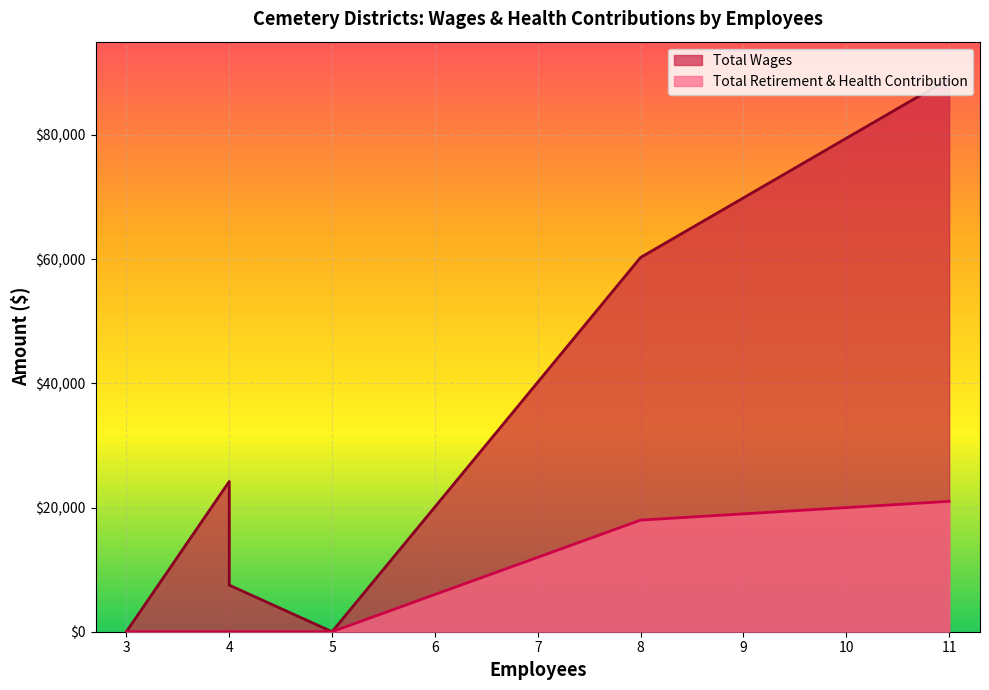

Rank the series at Williams Cemetery from highest to lowest value.

Total Wages, Total Retirement & Health Contribution